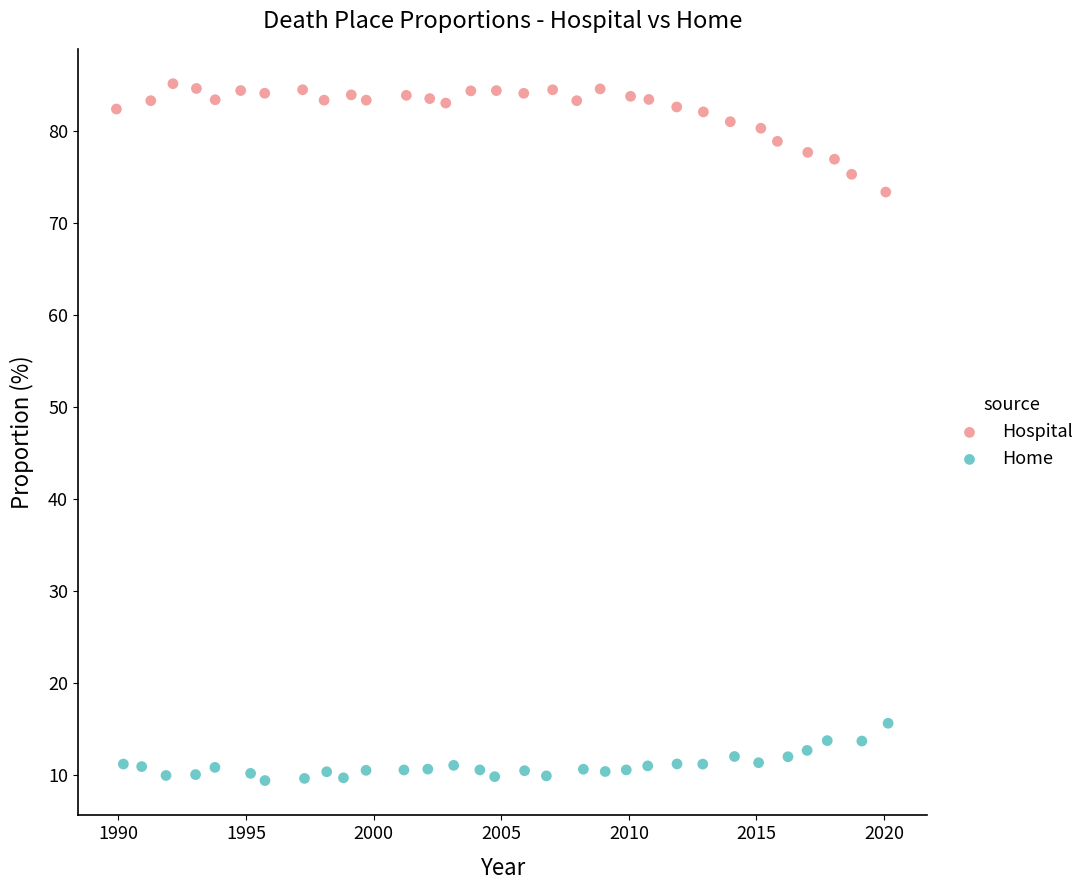

Which series has the largest Y range (max minus min)?

Hospital